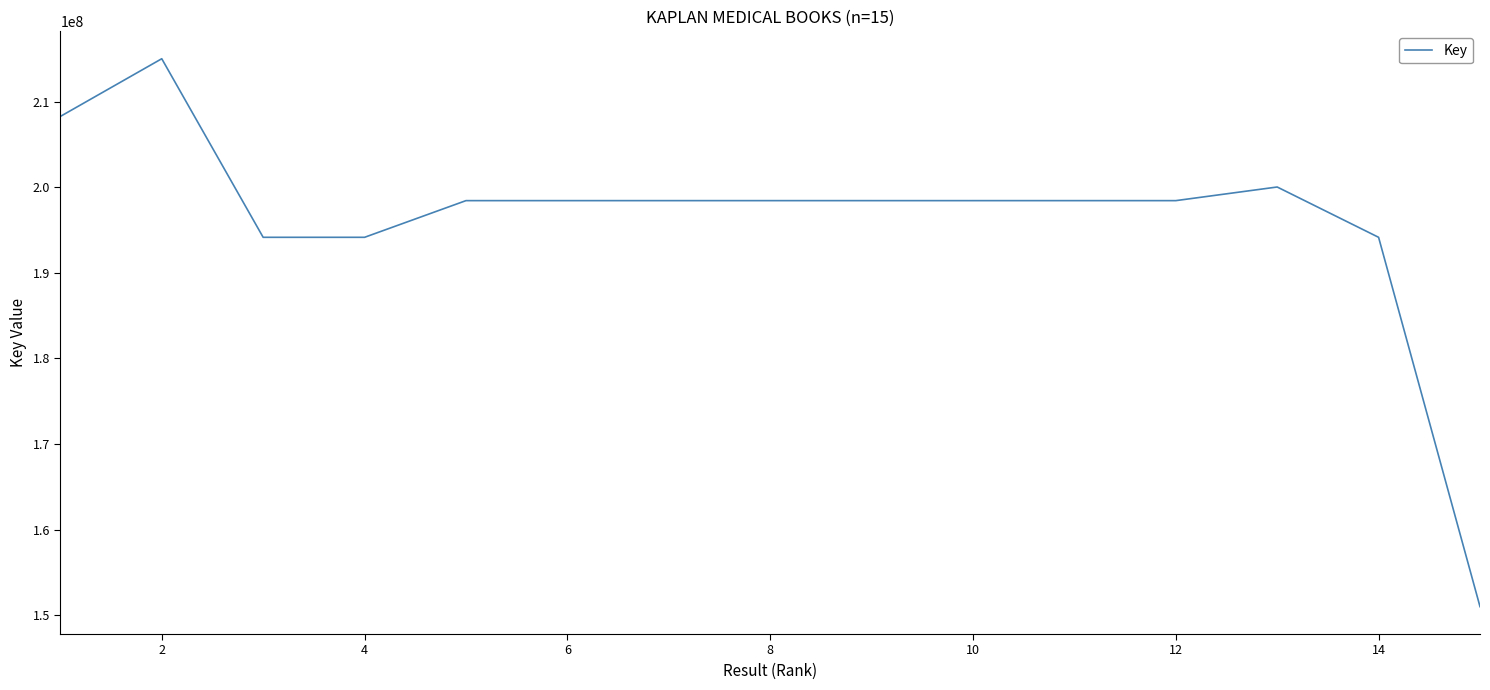

What is the difference between the maximum and minimum values?

64011466